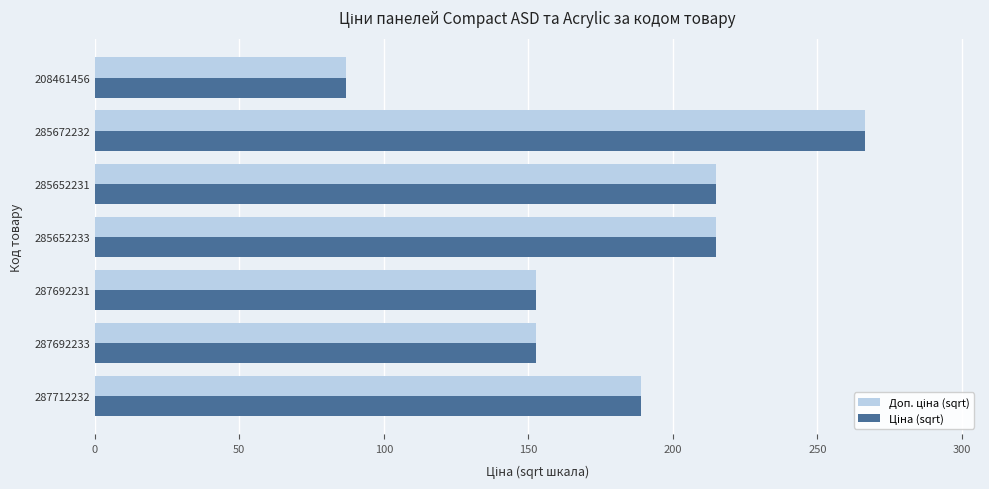

At which category does the chart reach its minimum across all series?

208461456